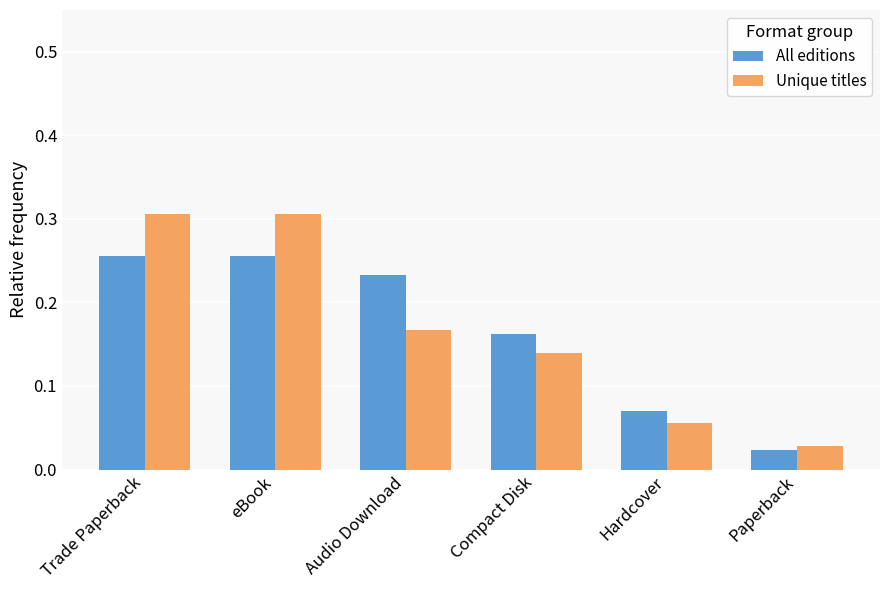

List the series in order of their peak value, lowest first.

All editions, Unique titles